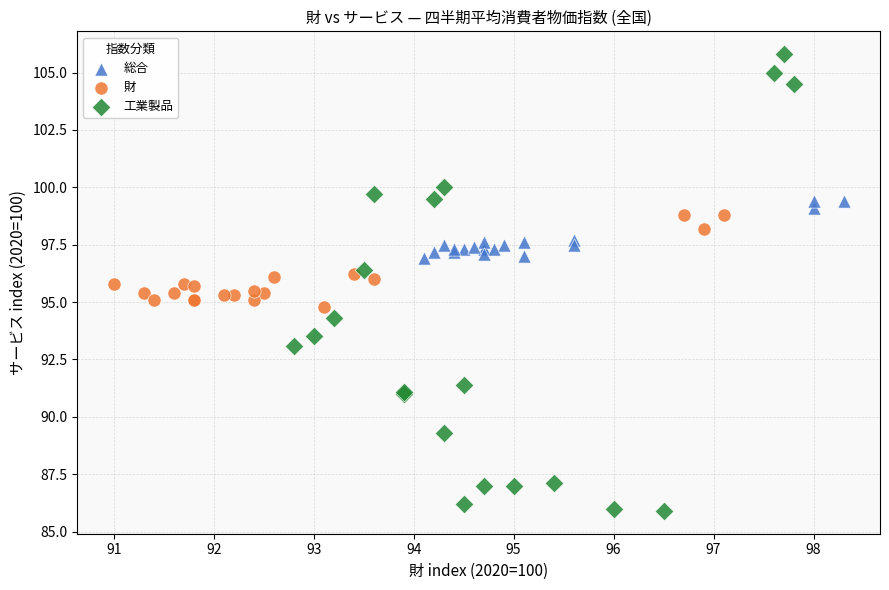

What are all the series names shown in the legend?

総合, 財, 工業製品